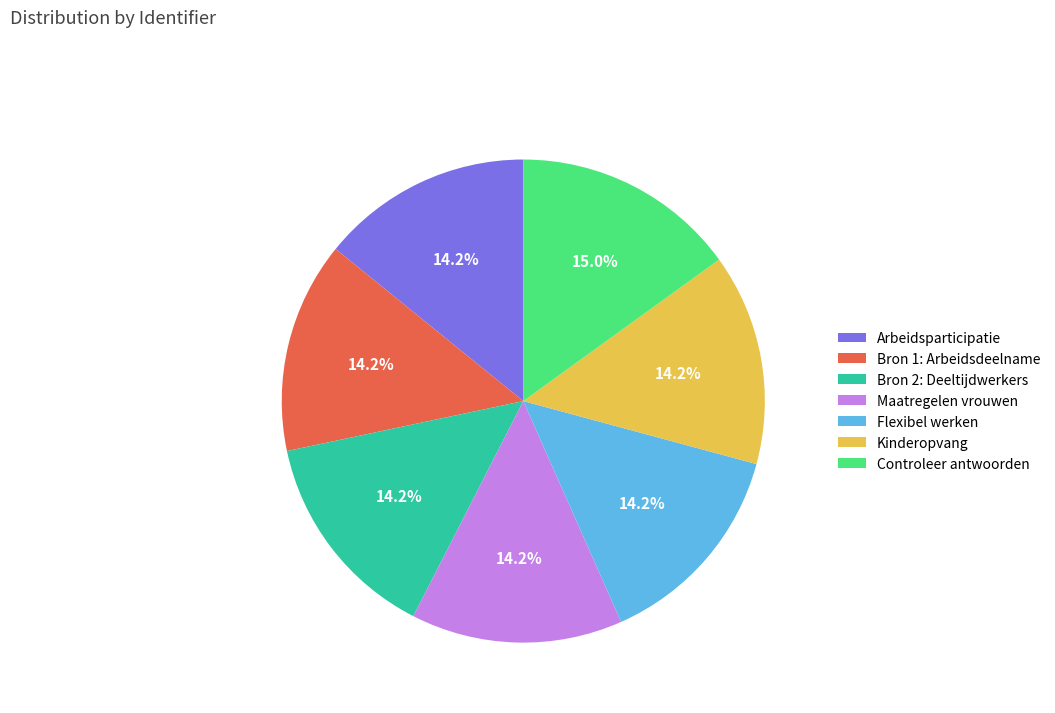

Does Maatregelen vrouwen account for over 50% of the chart?

No